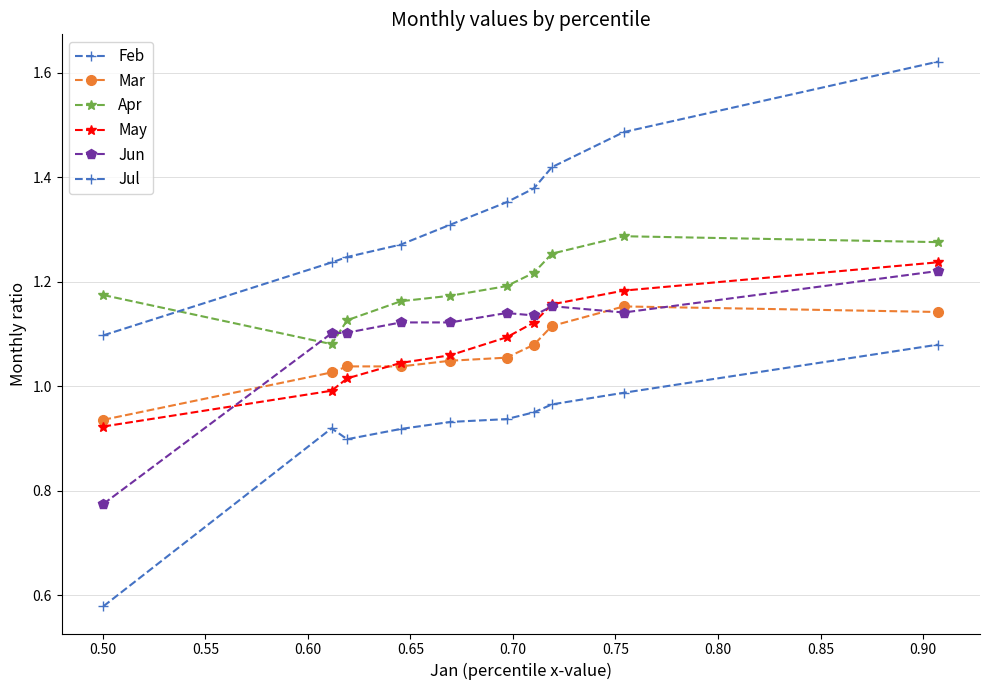

List the series in order of their peak value, lowest first.

Feb, Mar, Jun, May, Apr, Jul